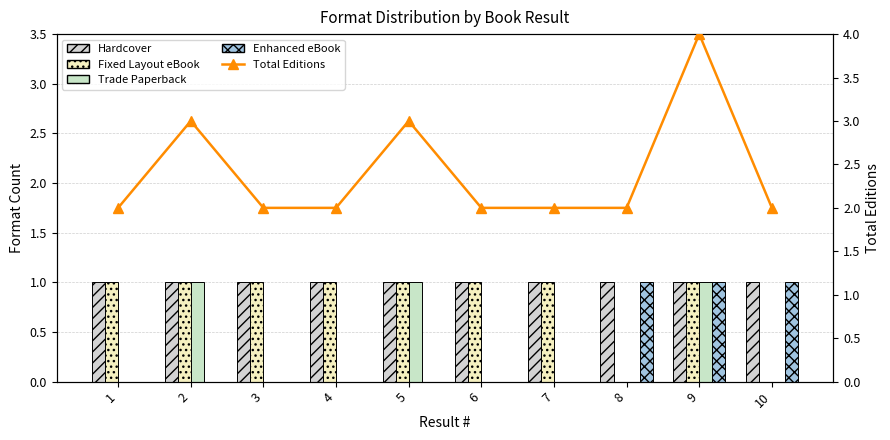

At which category does the chart reach its peak across all series?

9